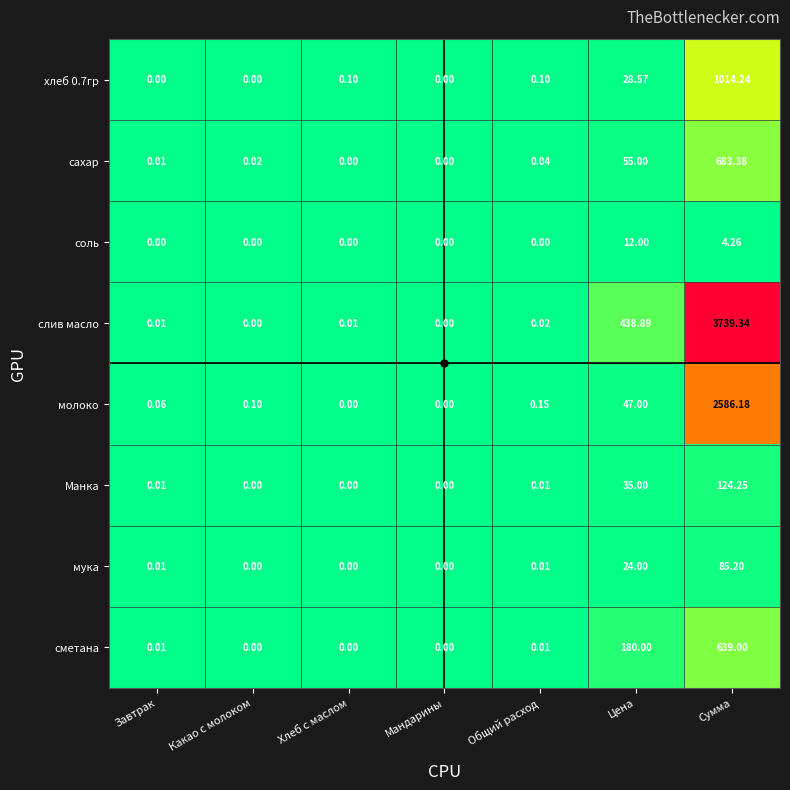

Which series has the widest spread of values?

слив масло